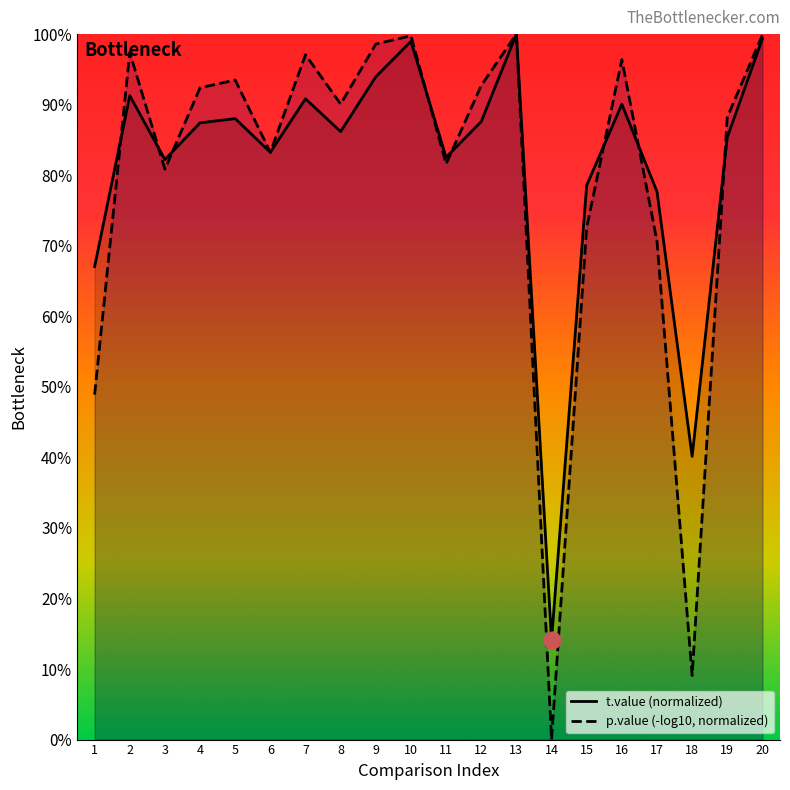

Where is t.value (normalized) nearest to the value 0?

14